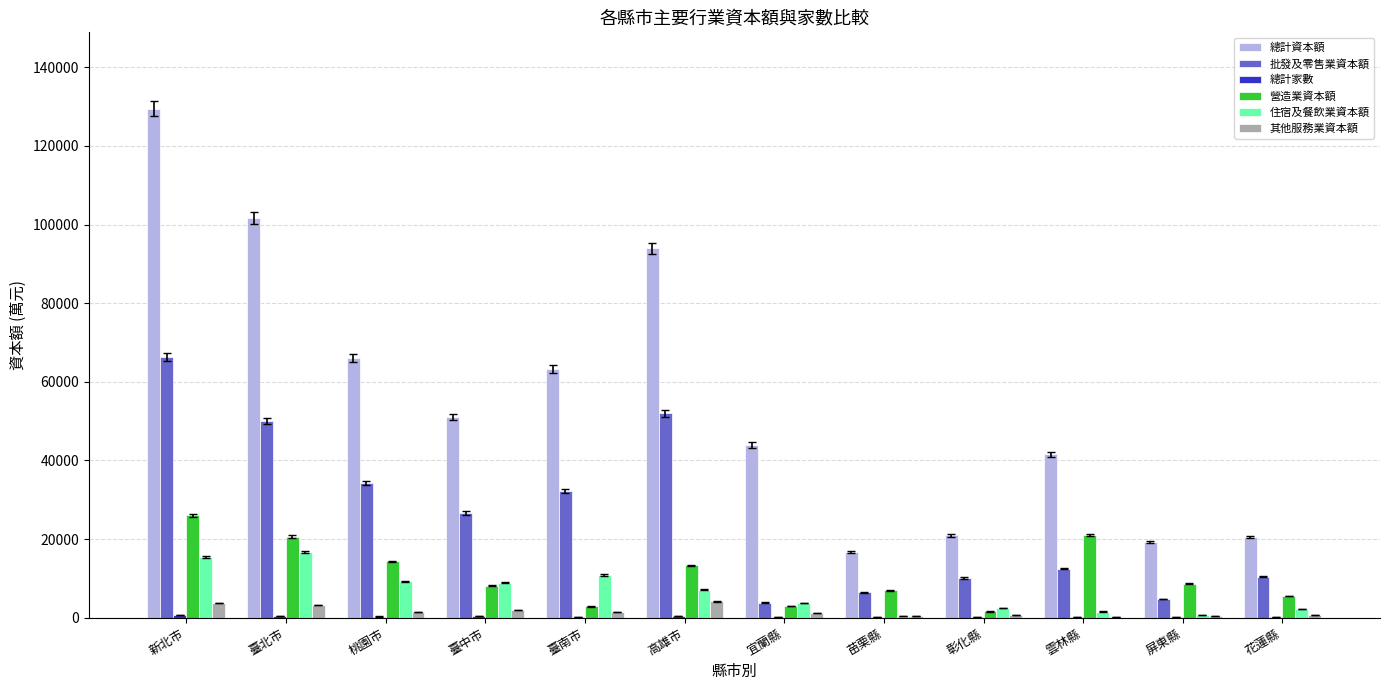

What is the total value across all series at 彰化縣?

35941